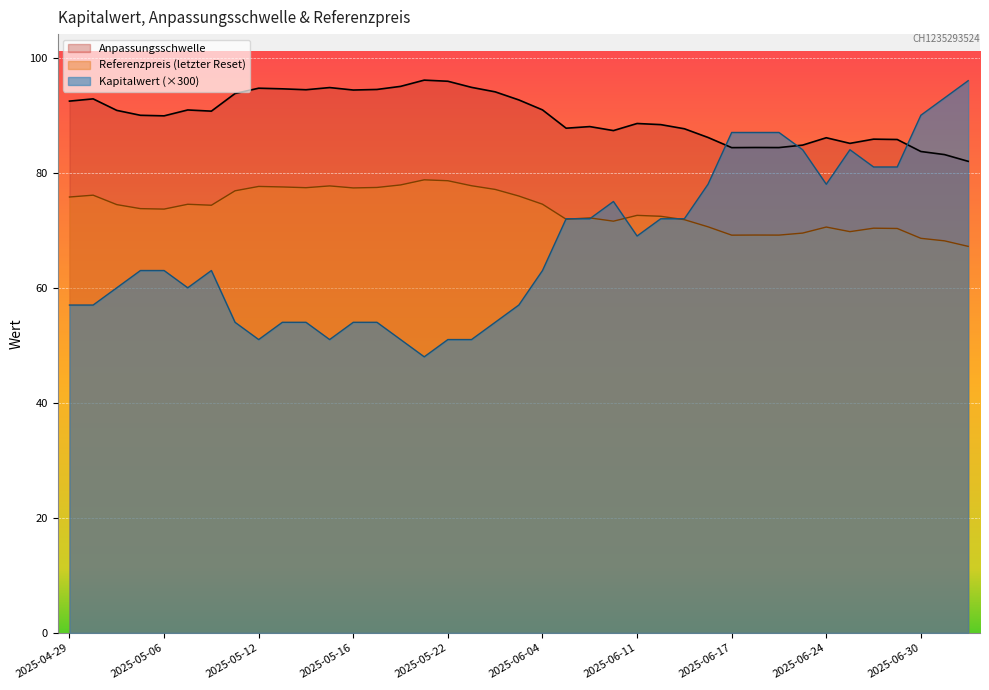

The Kapitalwert series shows 72.0 at 2025-06-13. True or false?

True